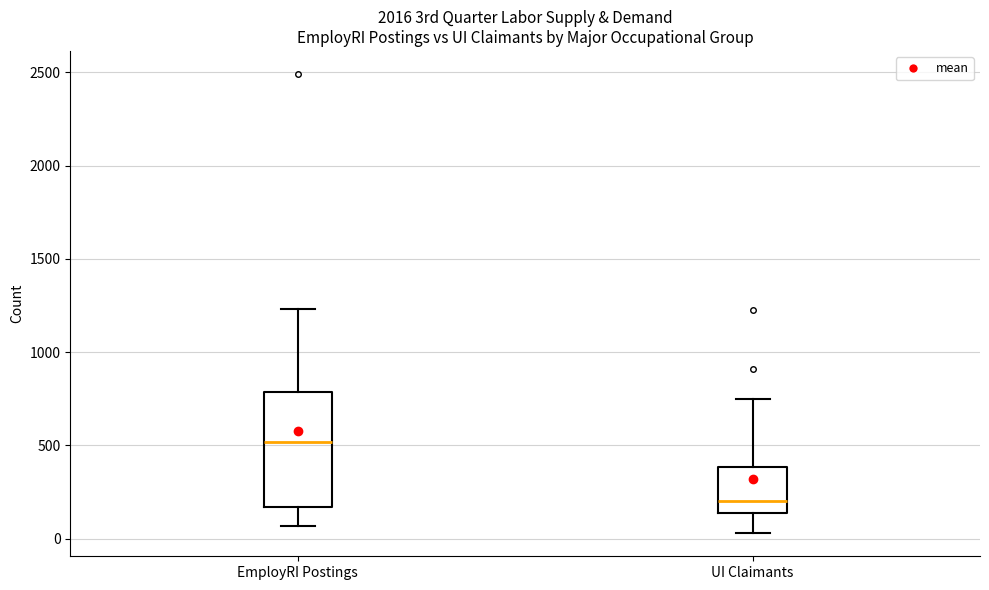

Comparing the boxes themselves (not the whiskers), which one is the tallest?

EmployRI Postings